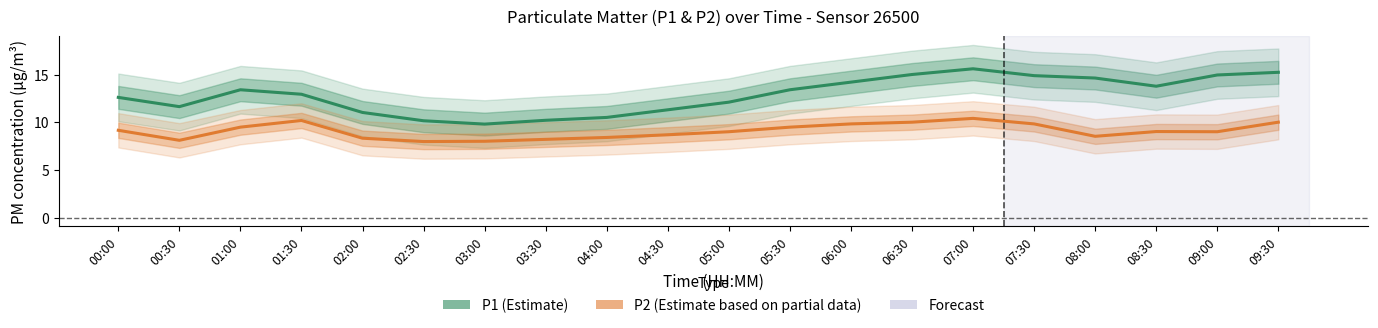

What is the sum of all P1 (Estimate) values?

257.3